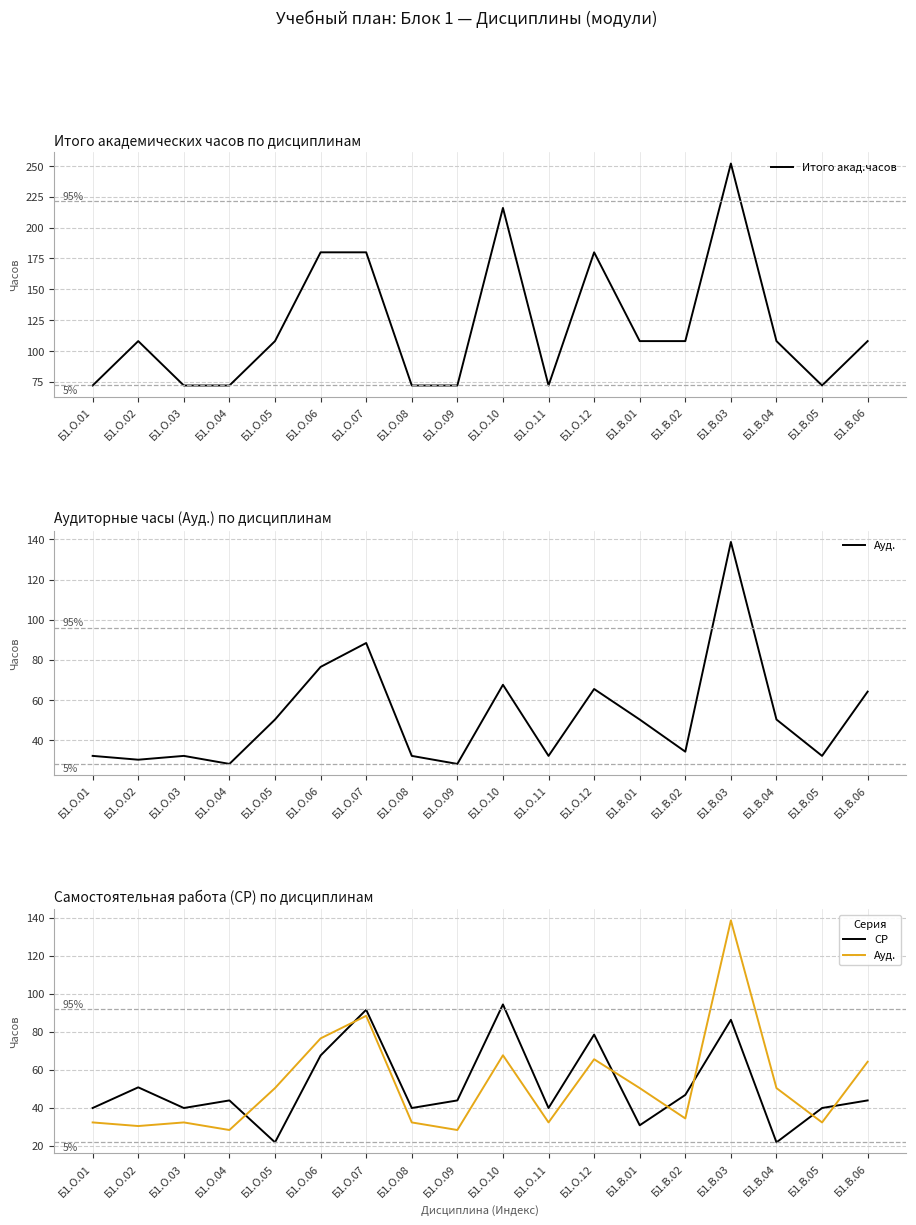

Reading right to left, extract all data points from this chart.

Итого акад.часов: Б1.В.06=108.0	Б1.В.05=72.0	Б1.В.04=108.0	Б1.В.03=252.0	Б1.В.02=108.0	Б1.В.01=108.0	Б1.О.12=180.0	Б1.О.11=72.0	Б1.О.10=216.0	Б1.О.09=72.0	Б1.О.08=72.0	Б1.О.07=180.0	Б1.О.06=180.0	Б1.О.05=108.0	Б1.О.04=72.0	Б1.О.03=72.0	Б1.О.02=108.0	Б1.О.01=72.0
Ауд.: Б1.В.06=64.2	Б1.В.05=32.2	Б1.В.04=50.3	Б1.В.03=138.7	Б1.В.02=34.3	Б1.В.01=50.3	Б1.О.12=65.5	Б1.О.11=32.2	Б1.О.10=67.6	Б1.О.09=28.2	Б1.О.08=32.2	Б1.О.07=88.4	Б1.О.06=76.5	Б1.О.05=50.3	Б1.О.04=28.2	Б1.О.03=32.2	Б1.О.02=30.3	Б1.О.01=32.2
СР: Б1.В.06=43.8	Б1.В.05=39.8	Б1.В.04=21.7	Б1.В.03=86.3	Б1.В.02=46.7	Б1.В.01=30.7	Б1.О.12=78.5	Б1.О.11=39.8	Б1.О.10=94.4	Б1.О.09=43.8	Б1.О.08=39.8	Б1.О.07=91.6	Б1.О.06=67.5	Б1.О.05=21.7	Б1.О.04=43.8	Б1.О.03=39.8	Б1.О.02=50.7	Б1.О.01=39.8